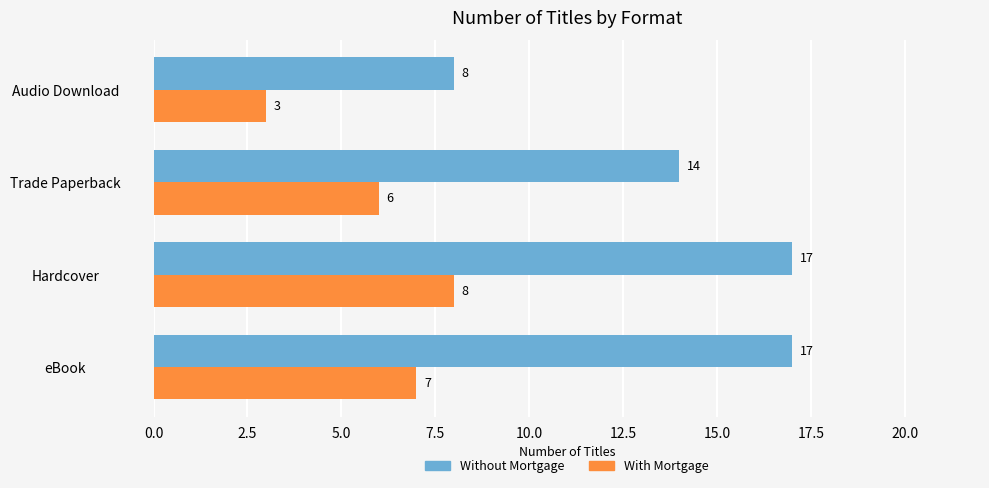

Which label corresponds to the smallest value in the chart?

Audio Download